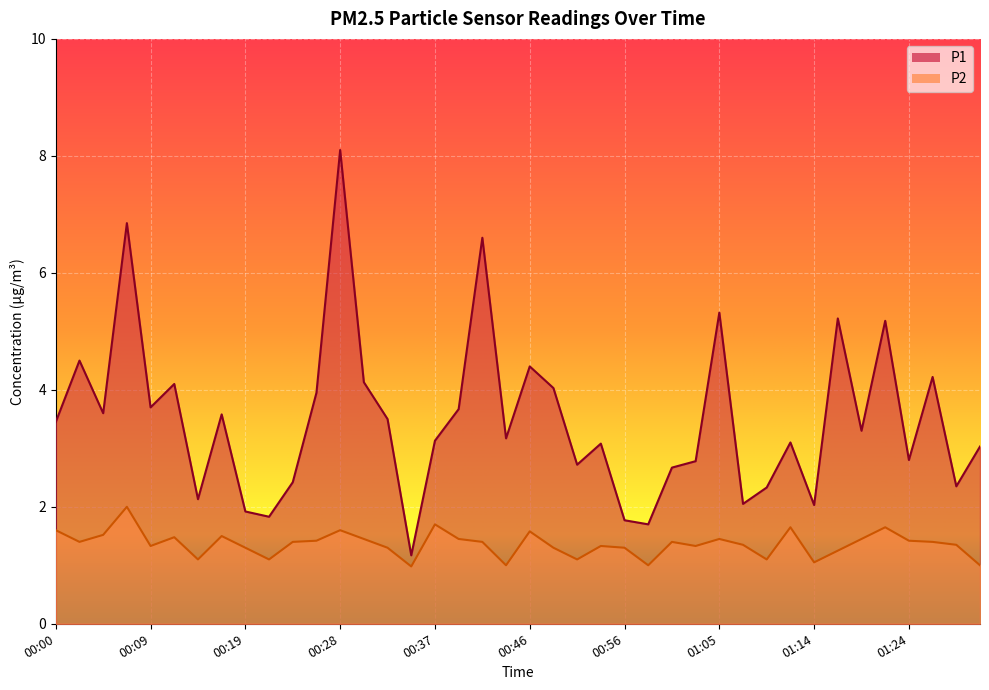

How many series are shown in this chart?

2